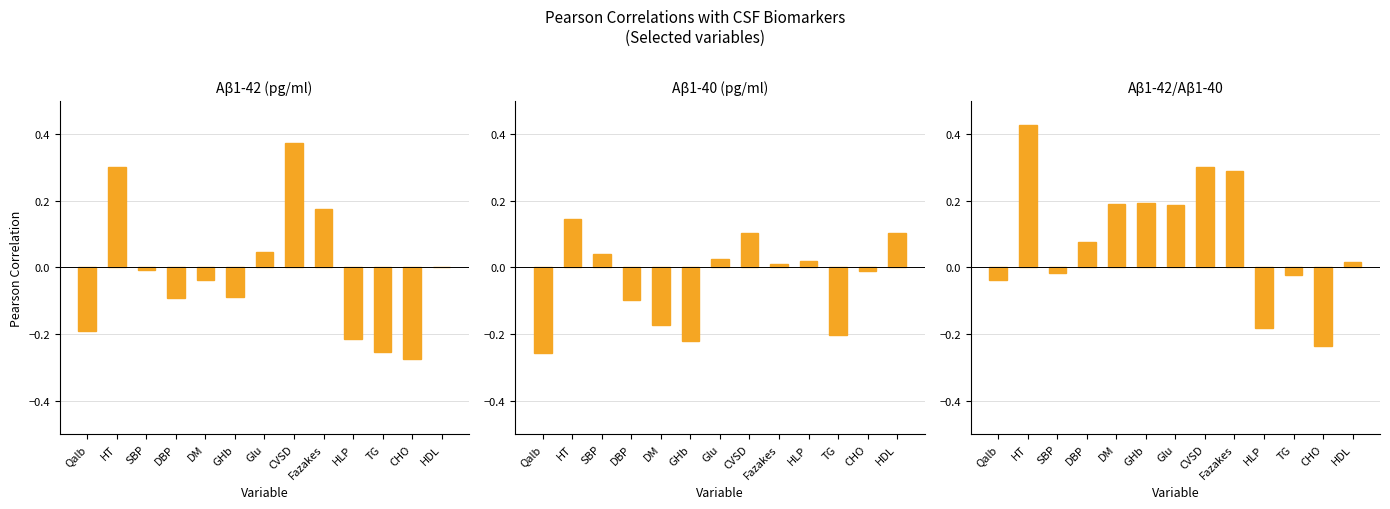

What is the sum of all Aβ1-42/Aβ1-40 values?

1.2